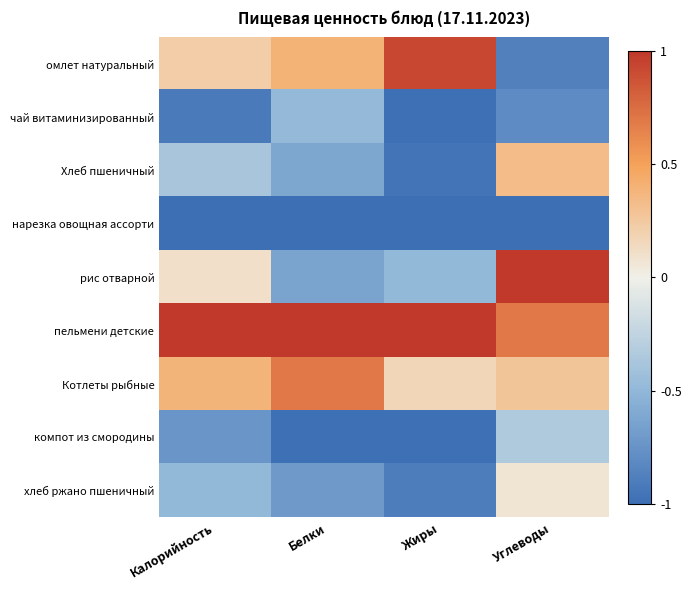

At how many categories does at least one series exceed 0?

4